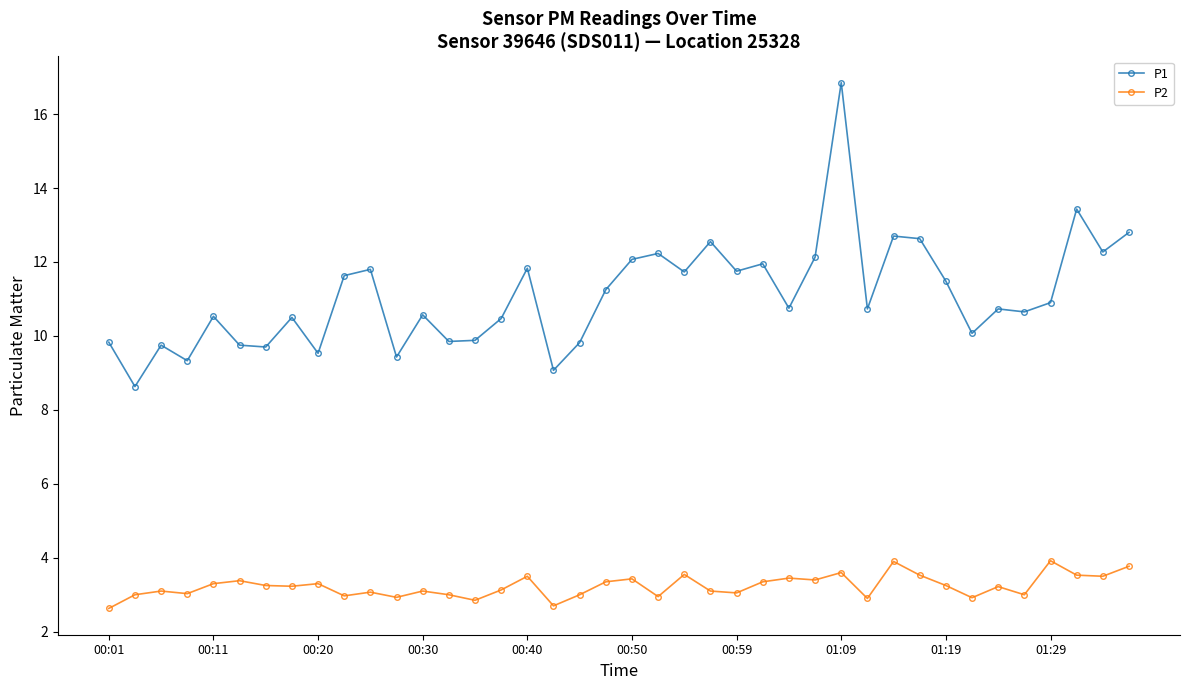

True or false: P2 and P1 intersect in this chart.

False